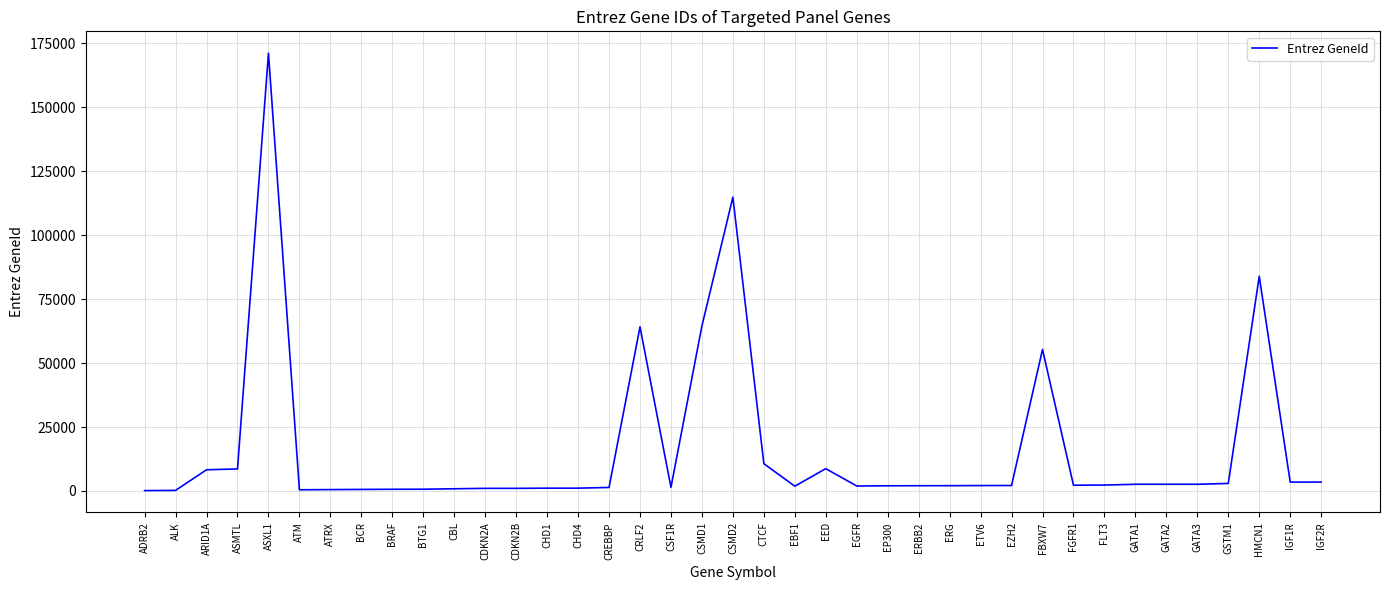

Which category has the highest value across all series?

ASXL1